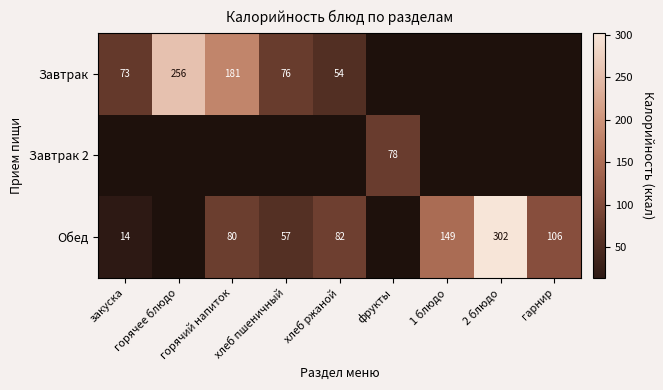

At how many categories does at least one series exceed 217?

2